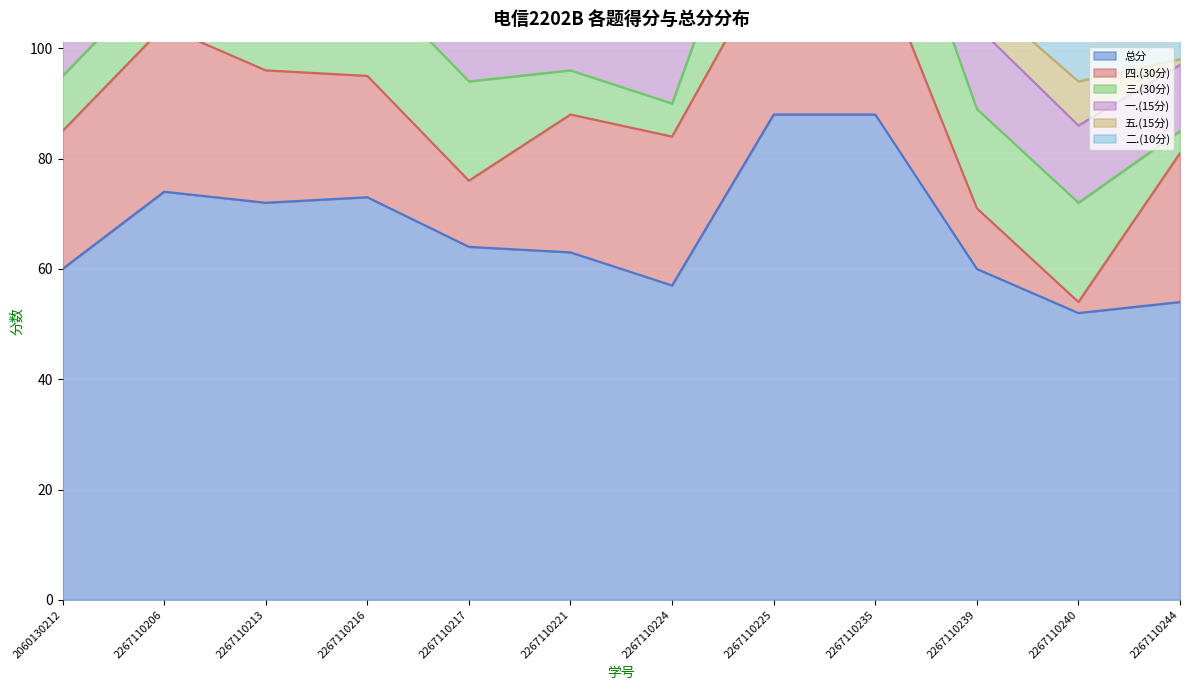

What is the approximate value of 二.(10分) at 2267110221?

10